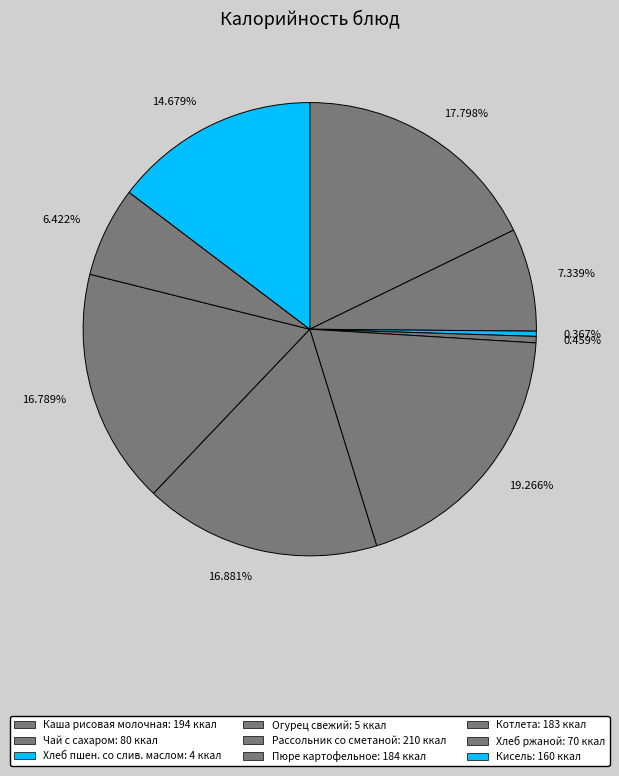

How many slices are in this pie chart?

9